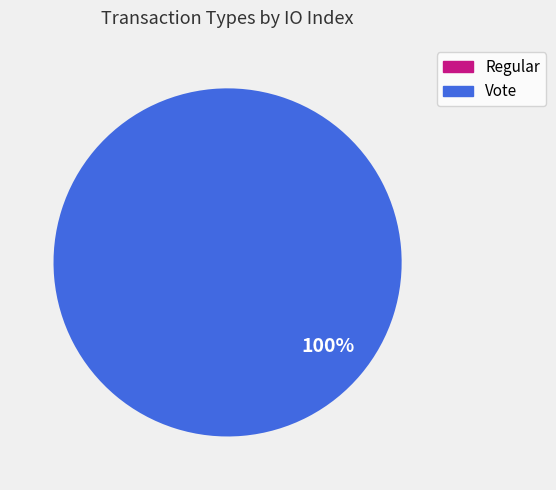

True or false: Vote accounts for 100% of the total.

True